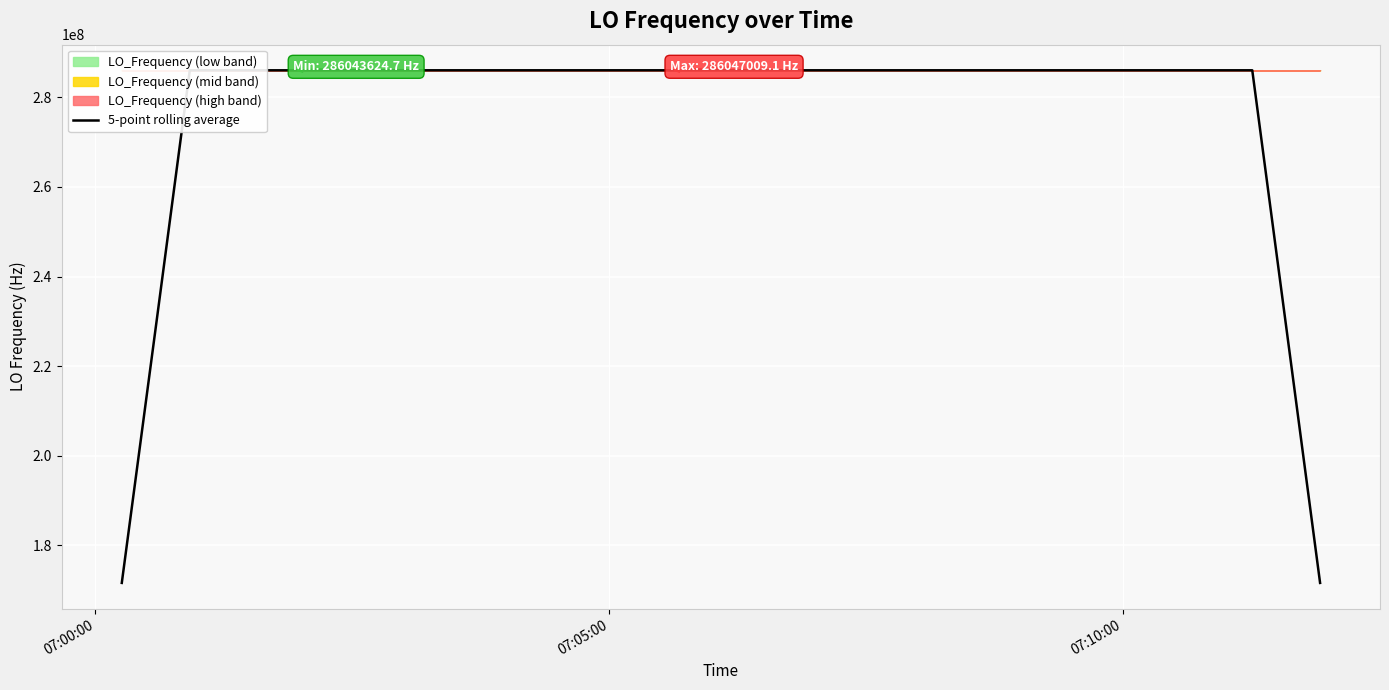

What is the highest value of the 5-point rolling average series?

286047008.4